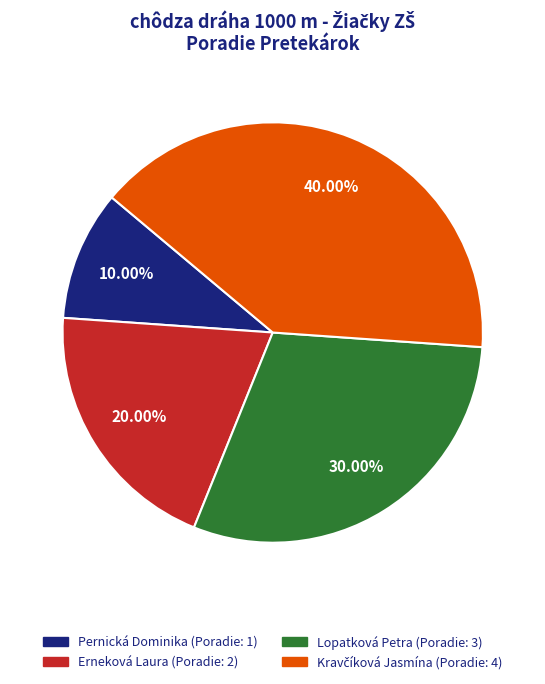

What is the total percentage of Pernická Dominika and Lopatková Petra?

40.0%